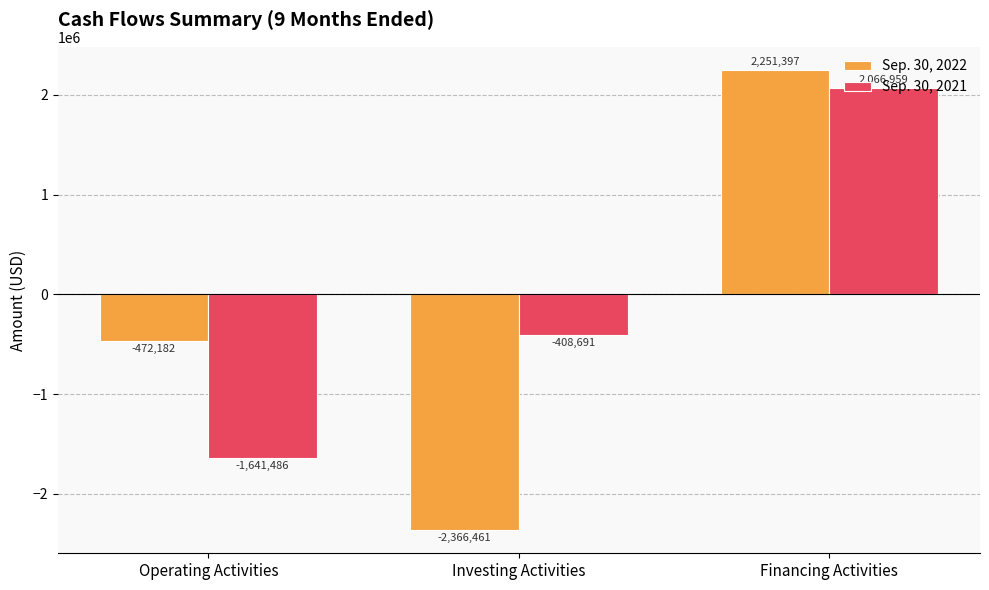

What is the maximum value for Sep. 30, 2022?

2251397